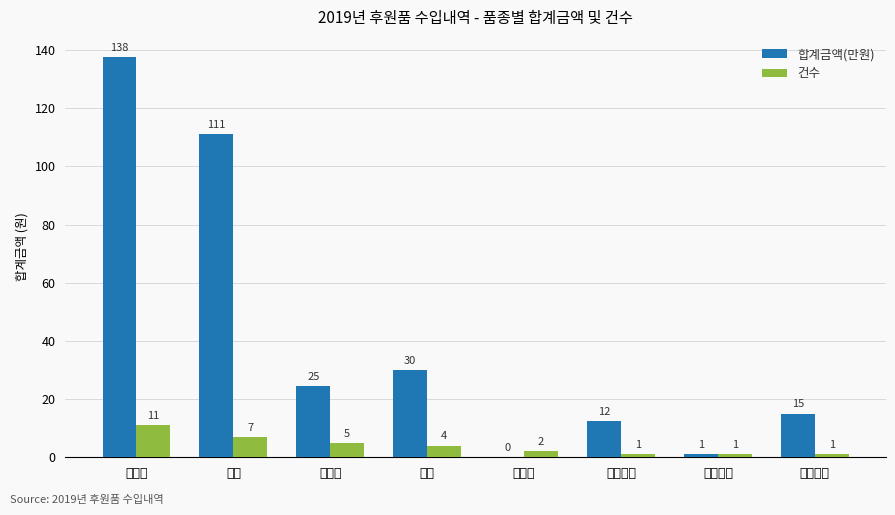

What is the average value of the 건수 series?

4.0